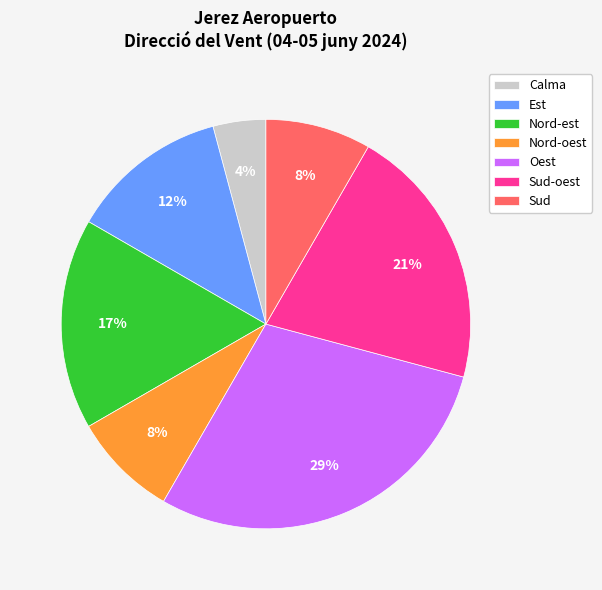

To the nearest percent, what percentage of the pie is Sud-oest?

21%